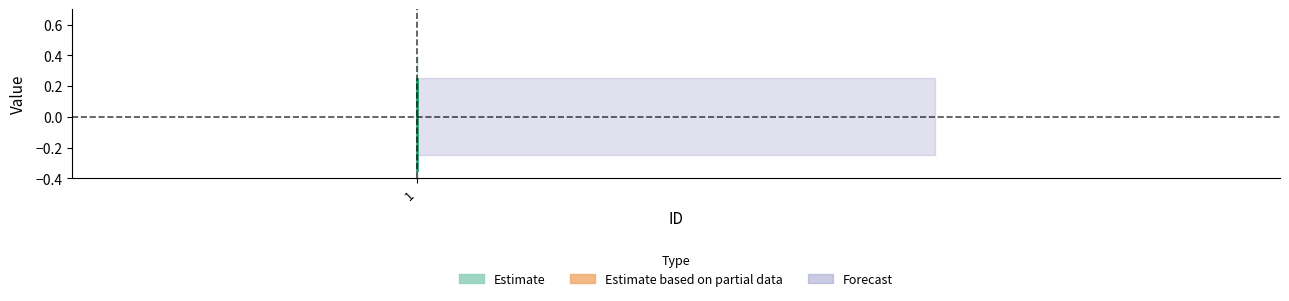

Where does the data first go above 0?

1